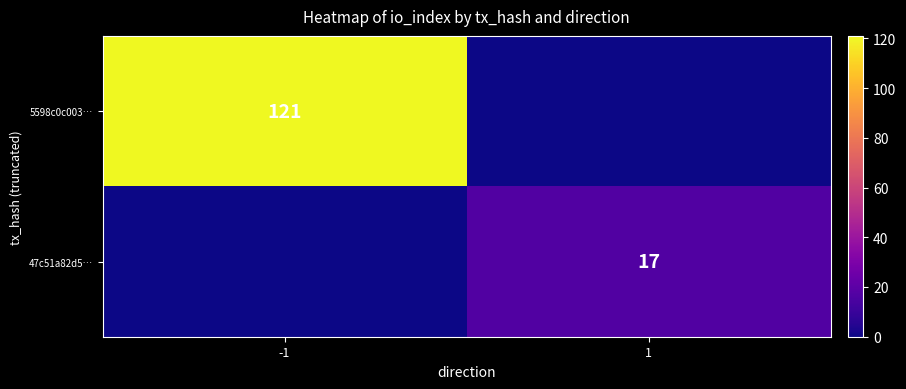

True or false: 47c51a82d5… has a value of 7 at 1.

False